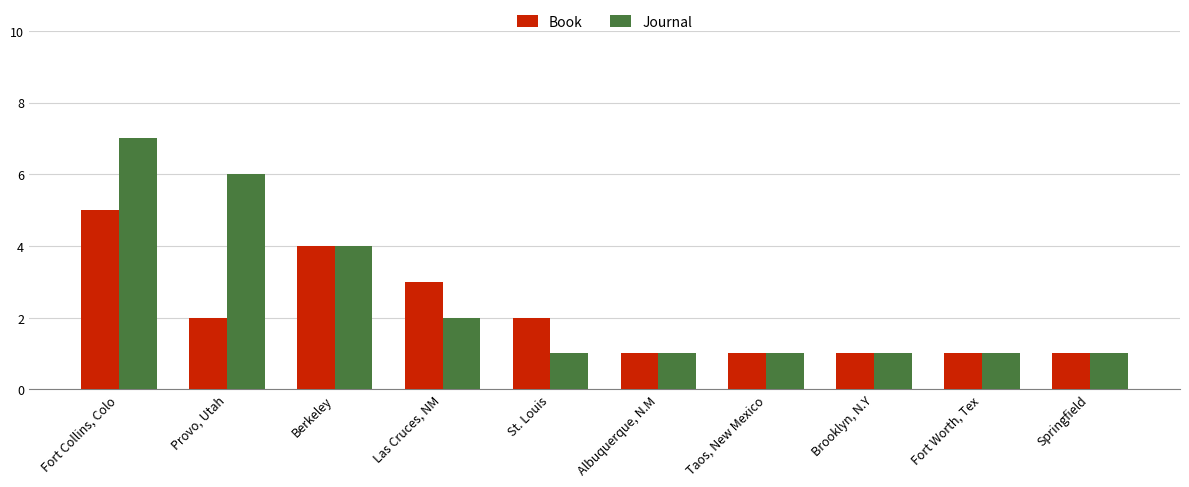

True or false: Journal has a value of 6 at Berkeley.

False